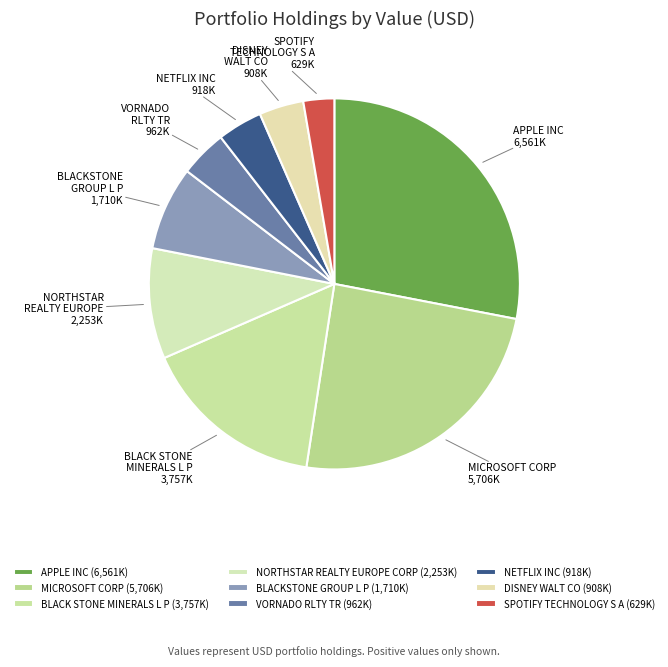

Which category has the smallest portion of the pie?

SPOTIFY TECHNOLOGY S A